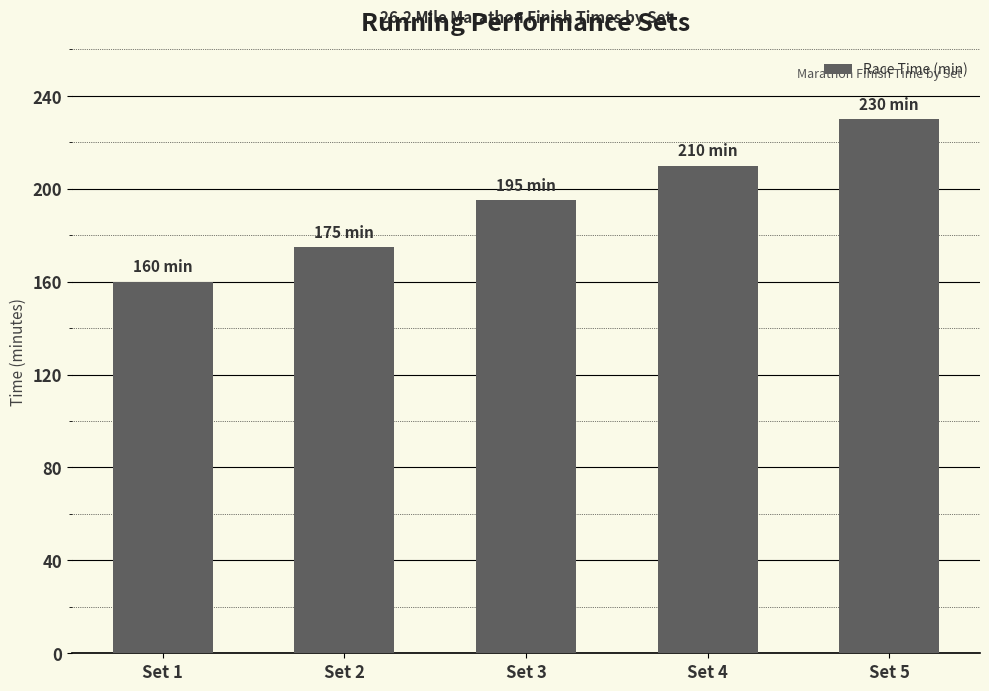

List the labels in order of value, largest first.

Set 5, Set 4, Set 3, Set 2, Set 1